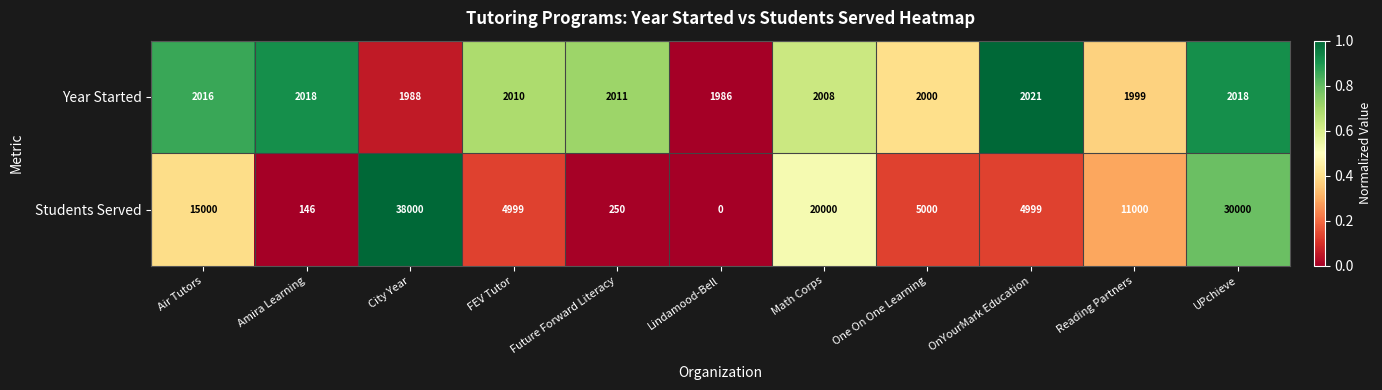

What is the spread (max minus min) of values at Amira Learning?

1872